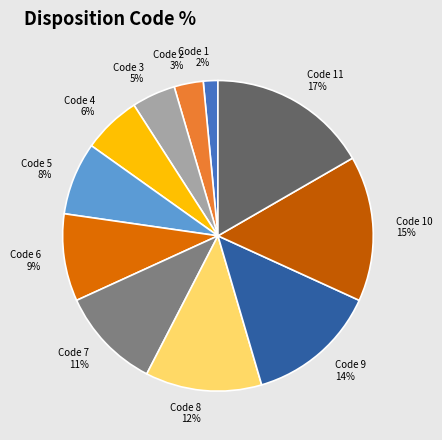

To the nearest percent, what is the average slice percentage?

9%